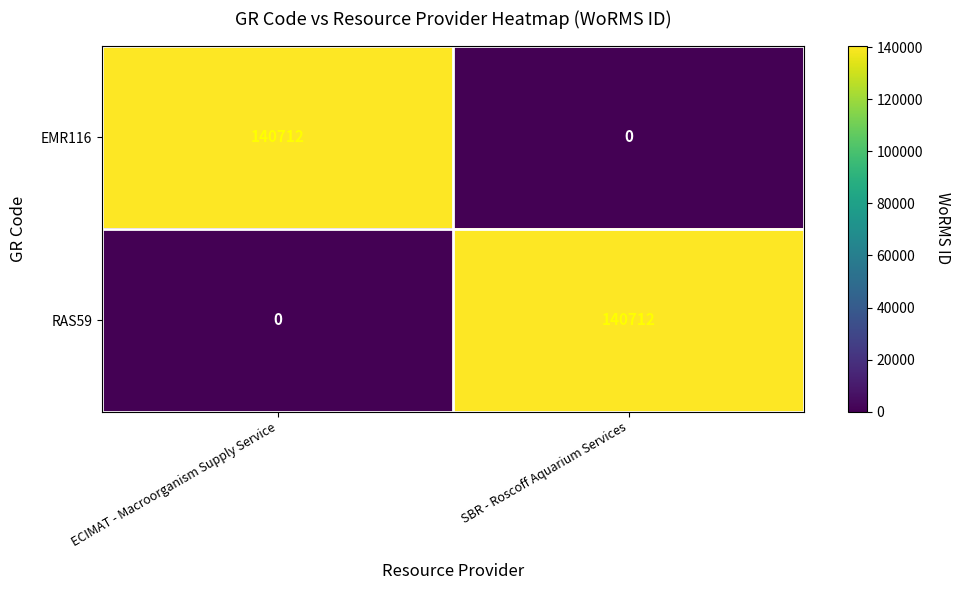

What is the total value across all series at SBR - Roscoff Aquarium Services?

140712